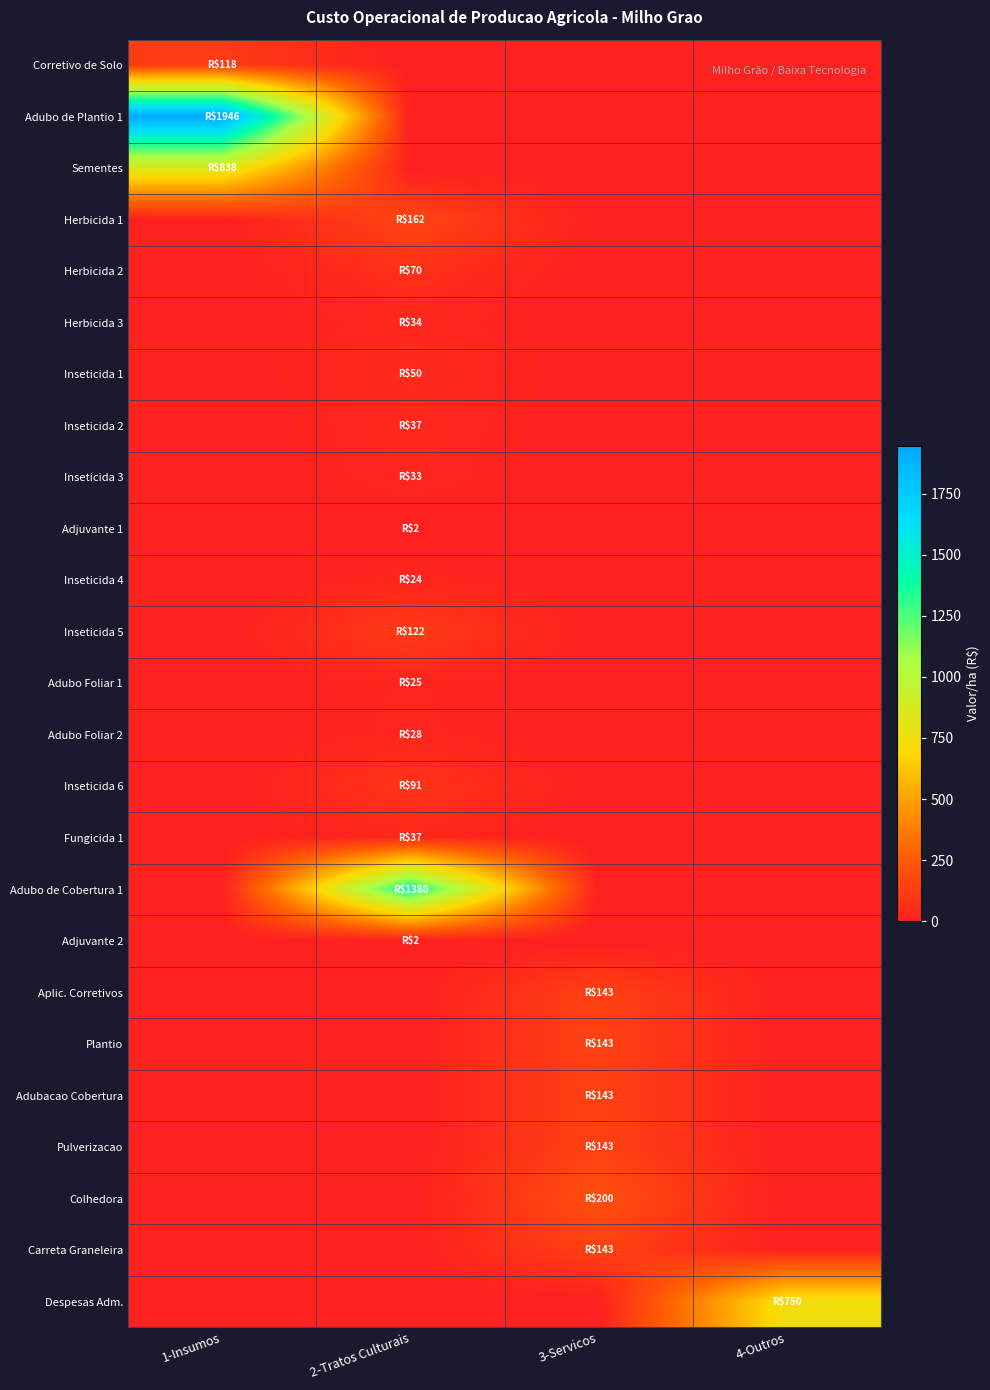

At how many categories does at least one series exceed 1769?

1